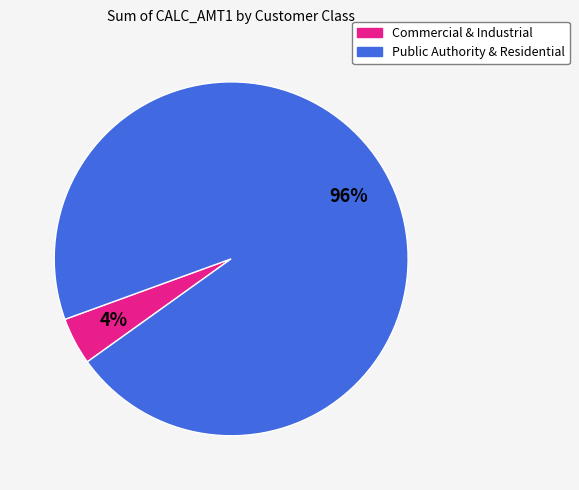

Is there any slice that represents more than half of the pie?

Yes